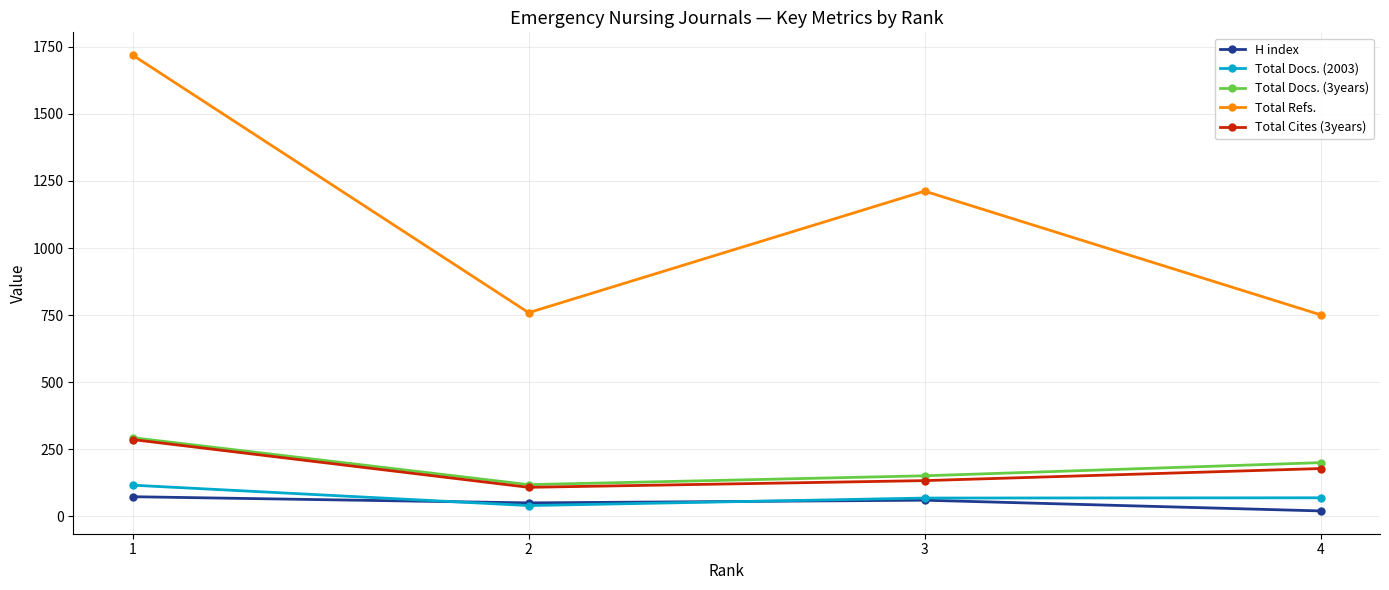

How many data points in Total Docs. (3years) are less than 200?

2